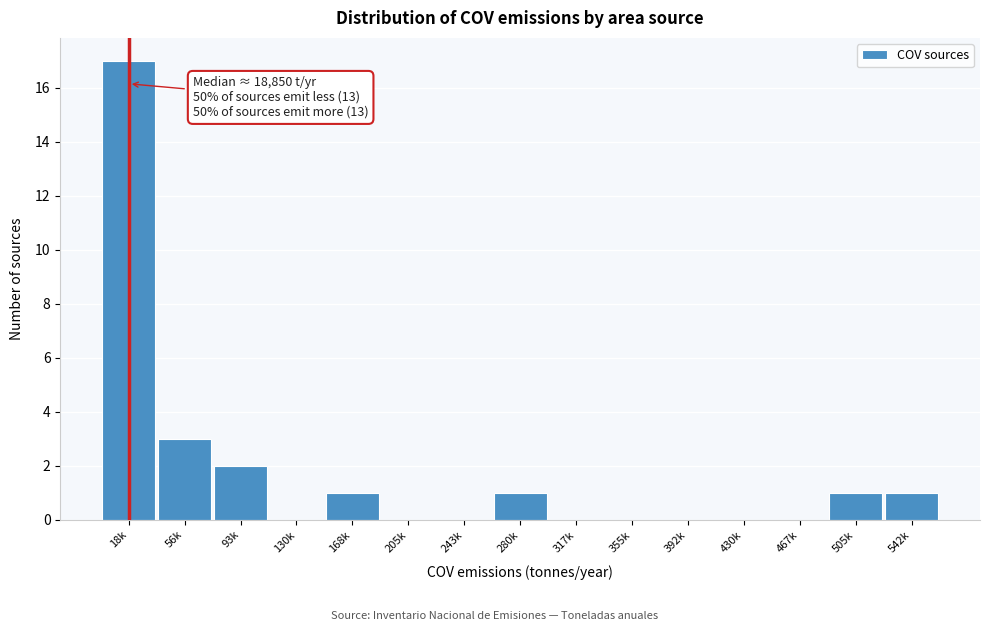

Reading left to right, transcribe all the data shown in this chart.

18k=17	56k=3	93k=2	130k=0	168k=1	205k=0	243k=0	280k=1	317k=0	355k=0	392k=0	430k=0	467k=0	505k=1	542k=1